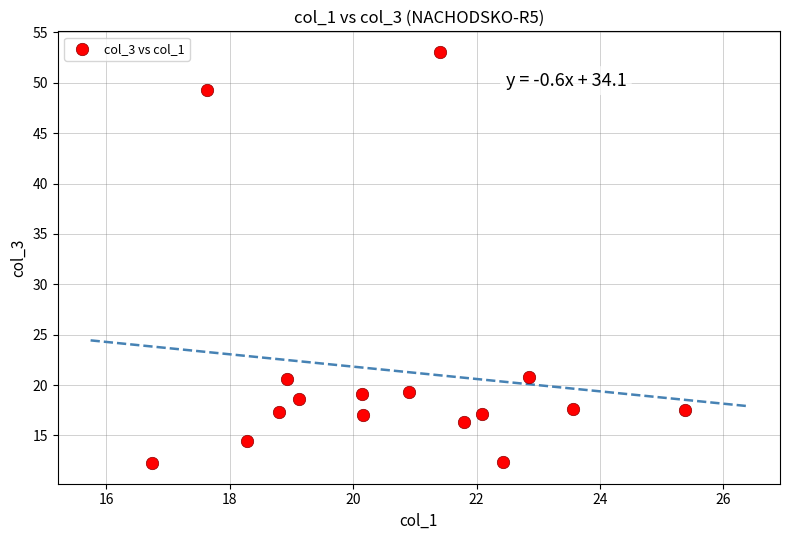

What is the range of X values (max minus min)?

8.6